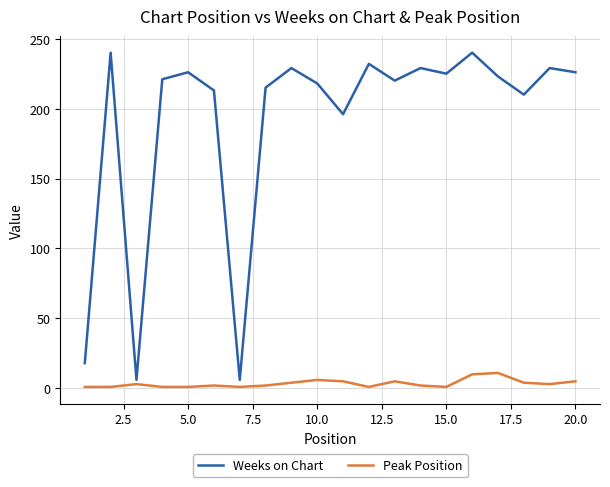

What is the highest value of the Weeks on Chart series?

240